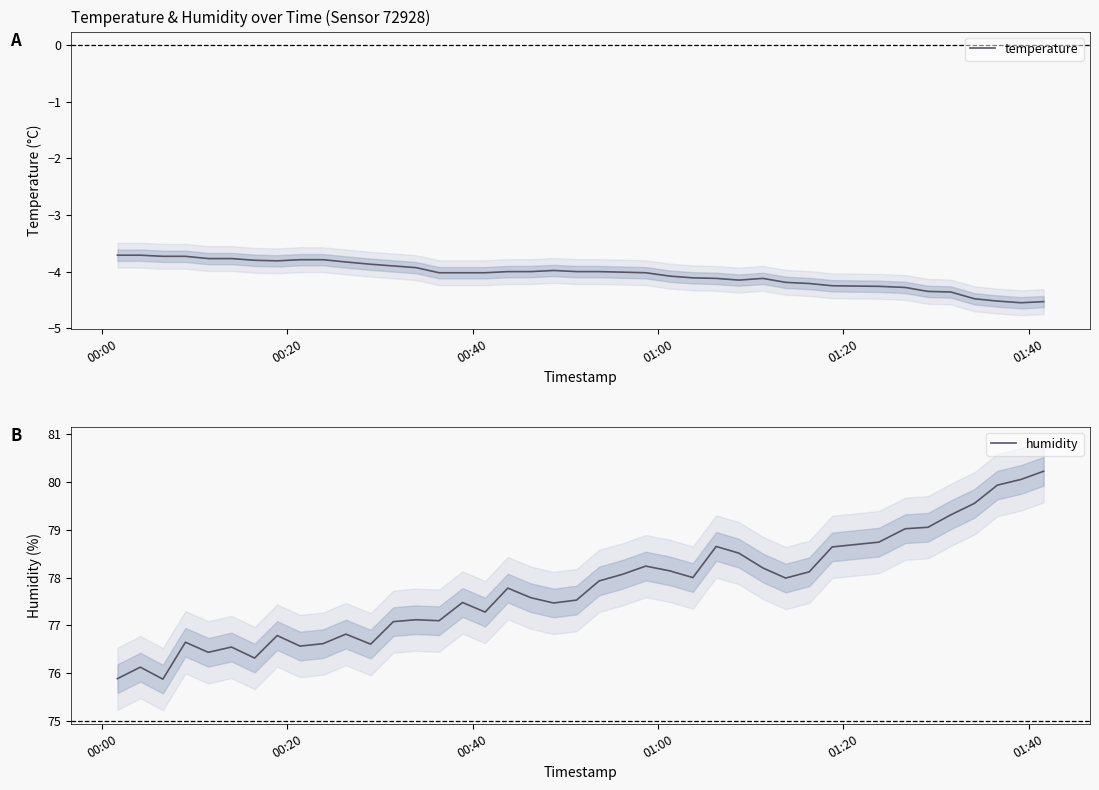

At how many categories does at least one series exceed 12?

40